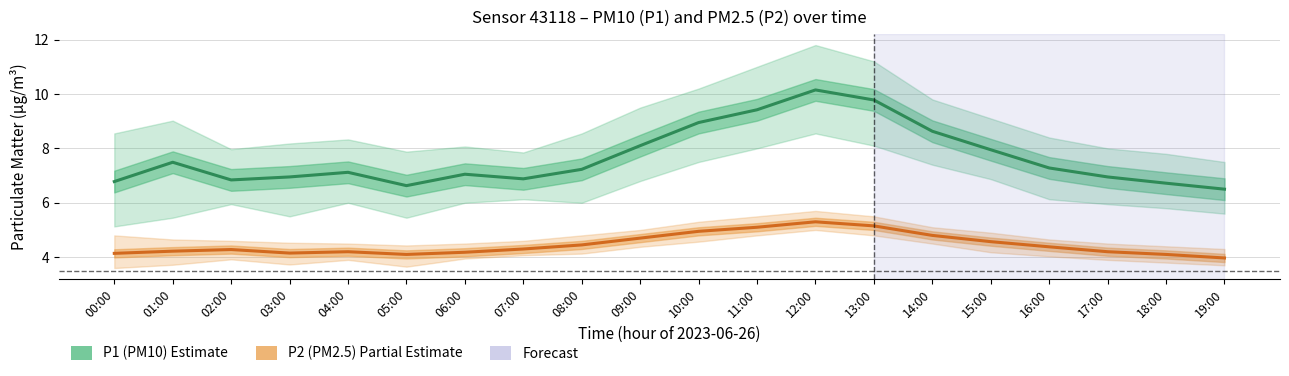

The P1 (PM10) series shows 8.1 at 09:00. True or false?

True